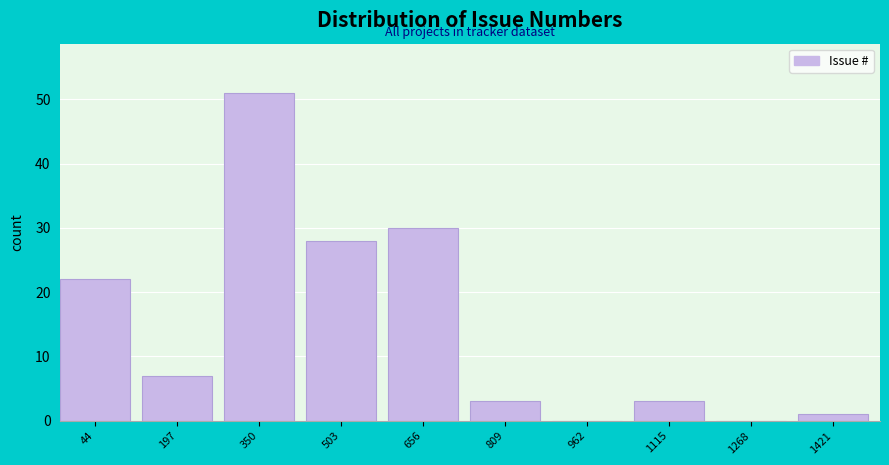

Reading right to left, what are all the values shown in this chart?

1421=1	1268=0	1115=3	962=0	809=3	656=30	503=28	350=51	197=7	44=22